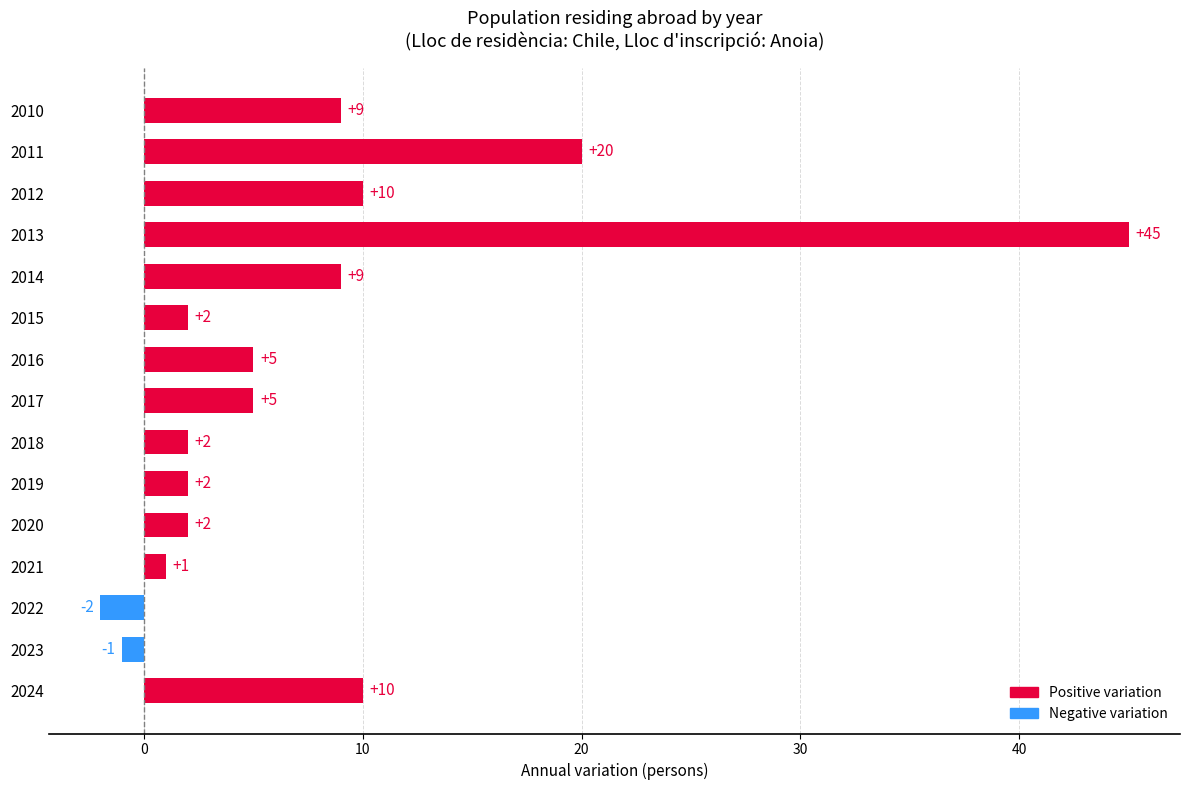

At which category does the chart reach its peak across all series?

2013